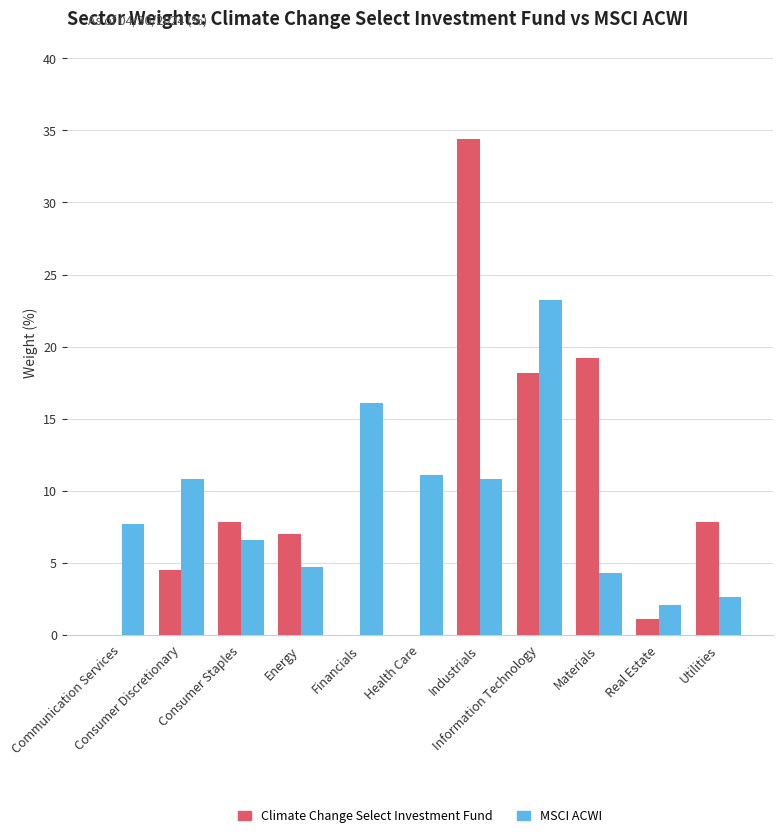

How many values in the MSCI ACWI series exceed 7?

6